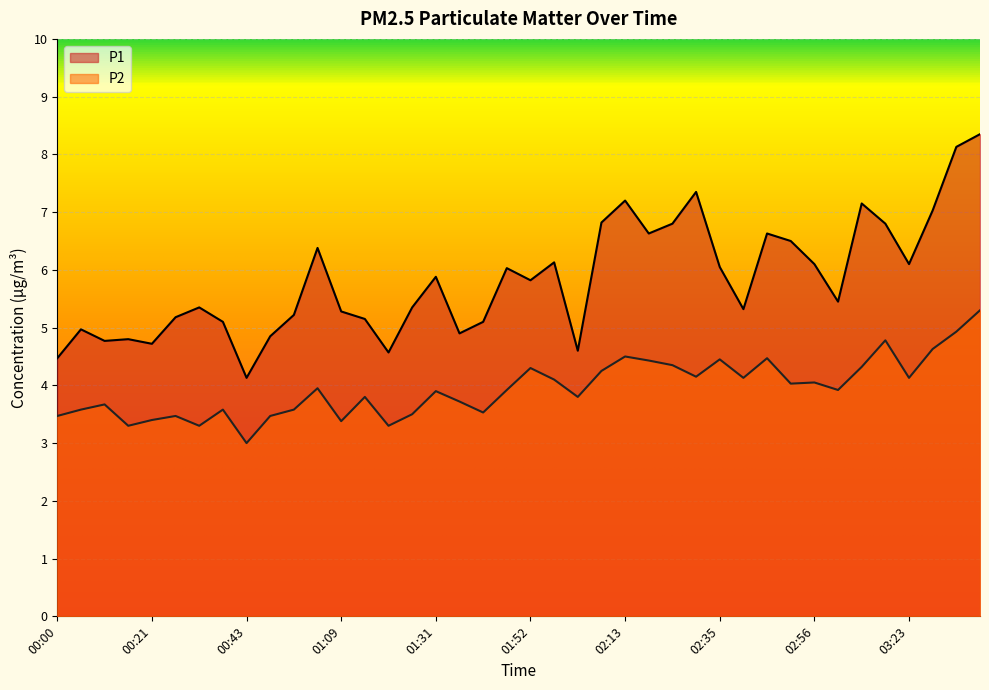

How many interior local peaks does the P2 series have?

12